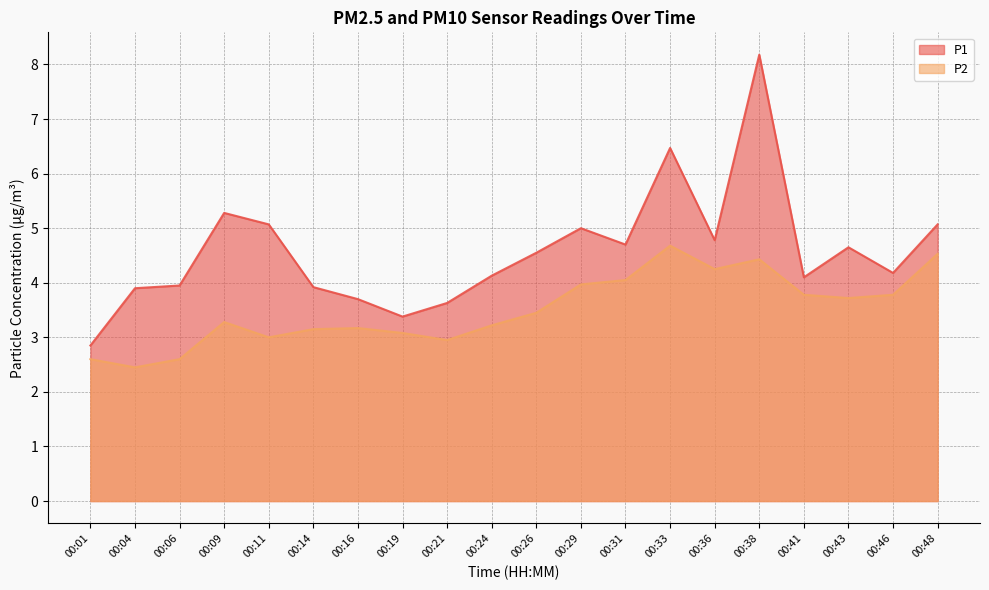

At which category does P1 reach its first local valley?

00:19